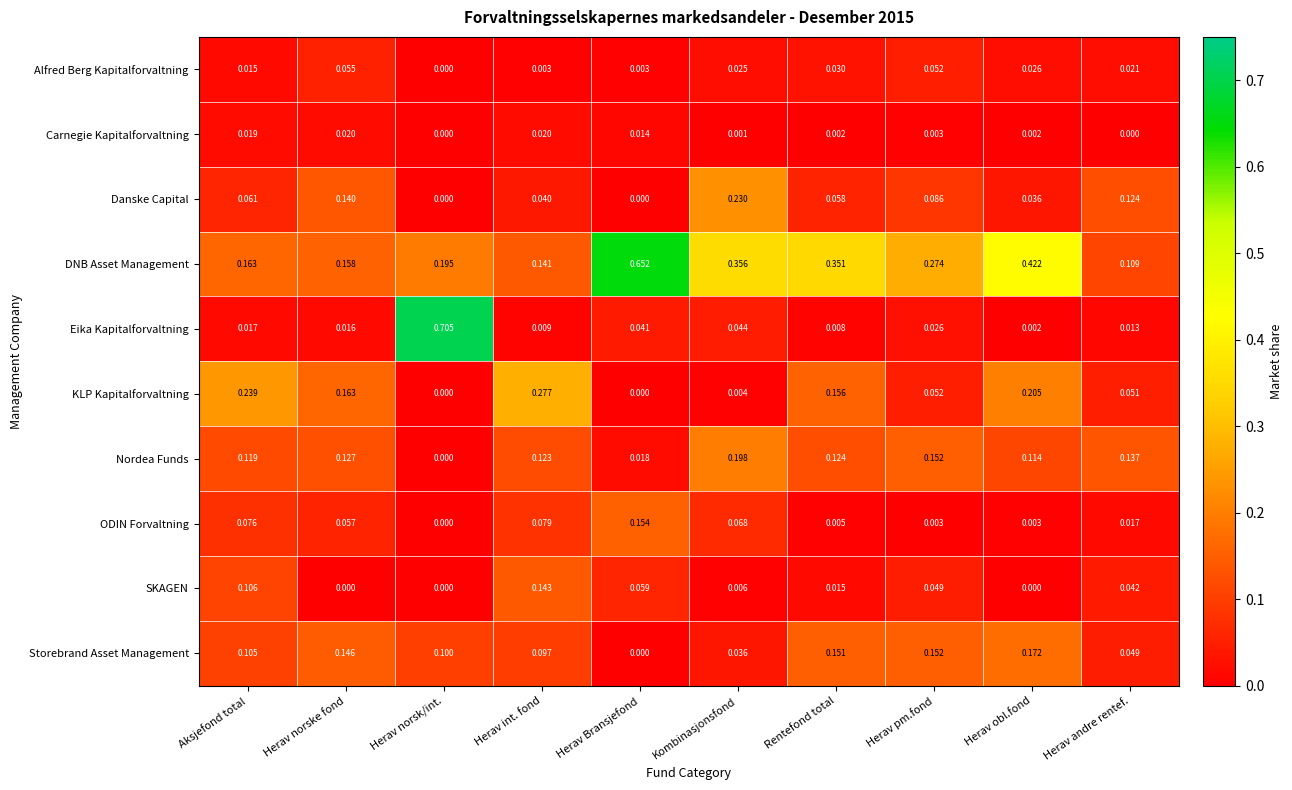

Which category has the highest value in the ODIN Forvaltning series?

Herav Bransjefond